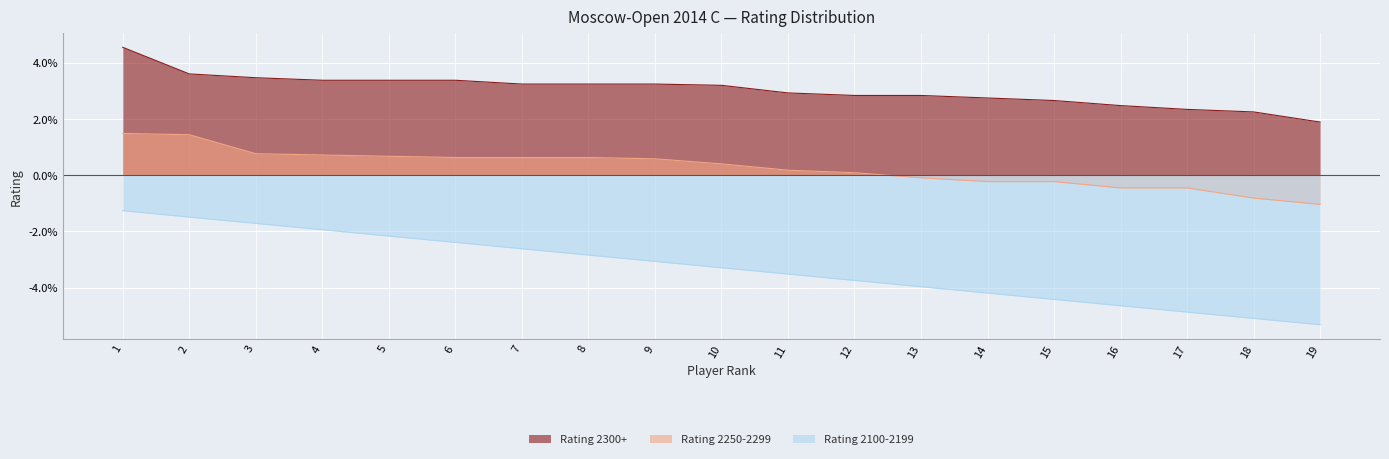

True or false: Rating 2300+ has a value of 4.6 at 1.

True